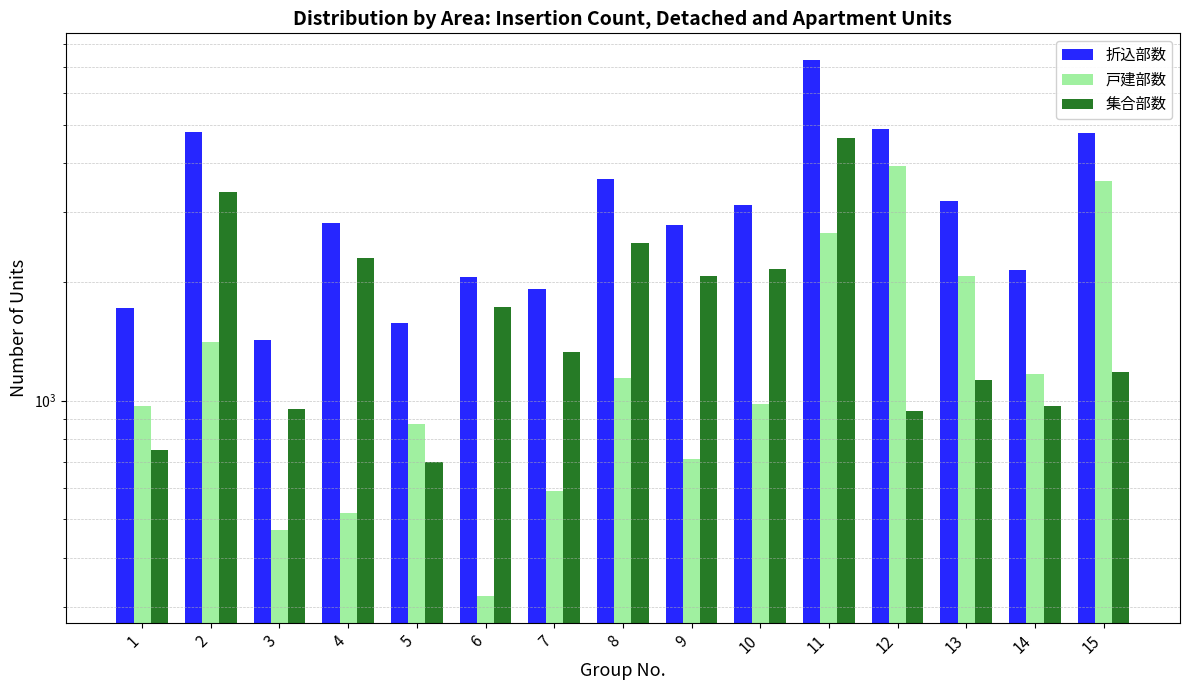

What is the greatest value displayed?

7280